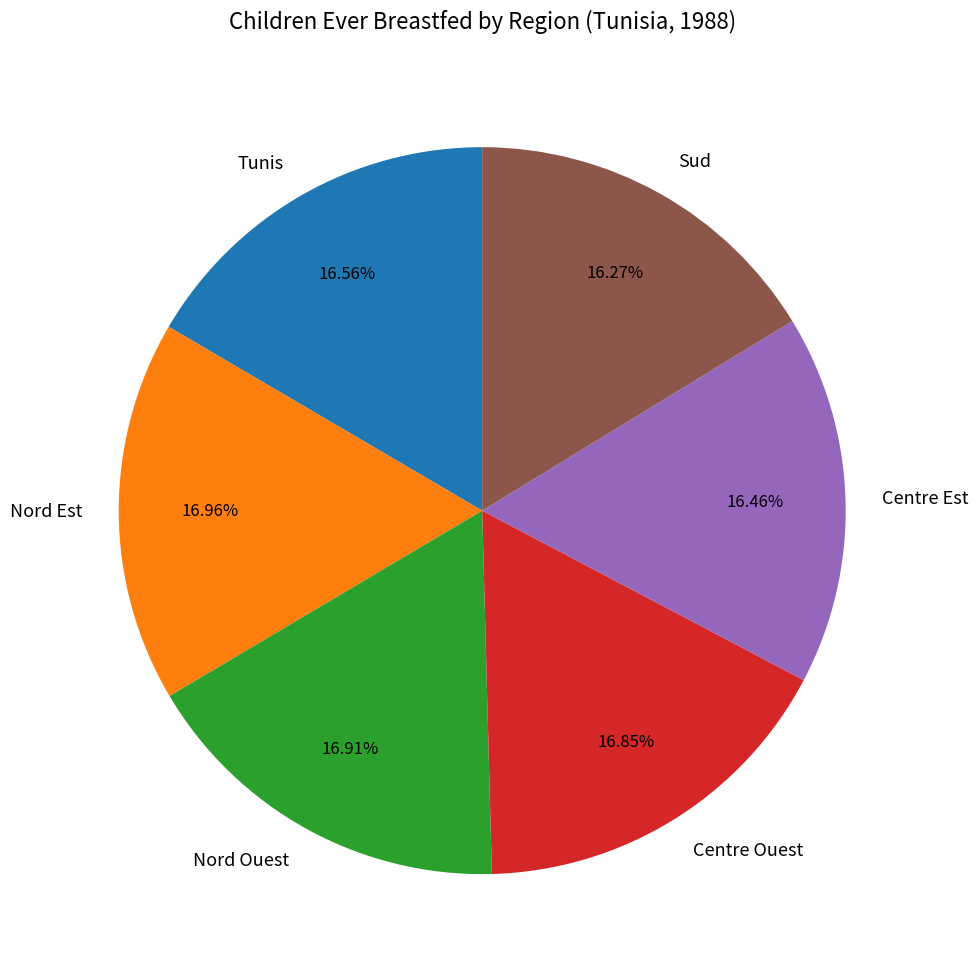

To the nearest percent, what portion does Nord Ouest represent?

17%